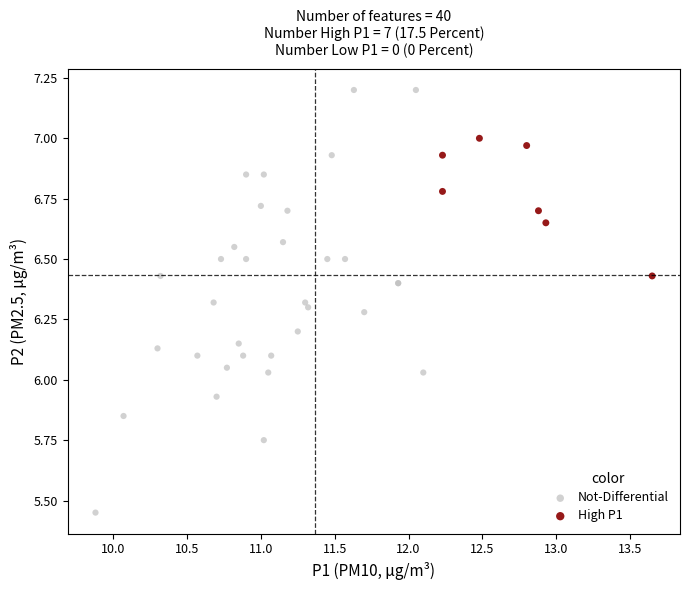

What are all the series names shown in the legend?

Not-Differential, High P1